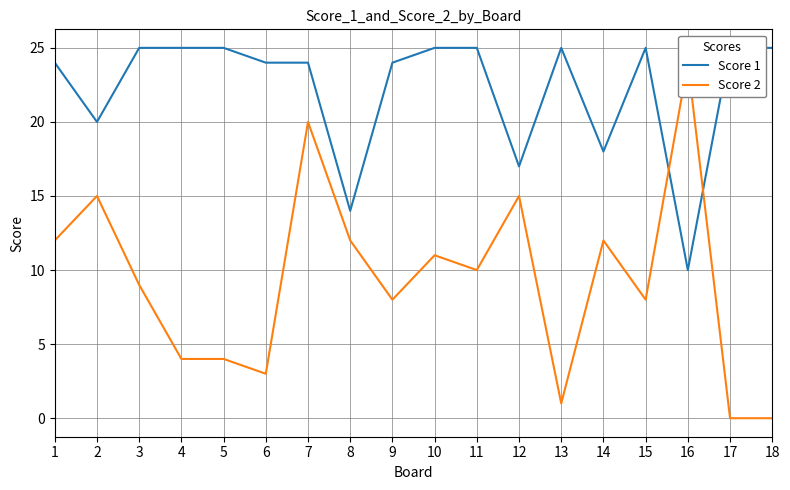

What is the difference between the maximum and second lowest values in the Score 1 series?

11